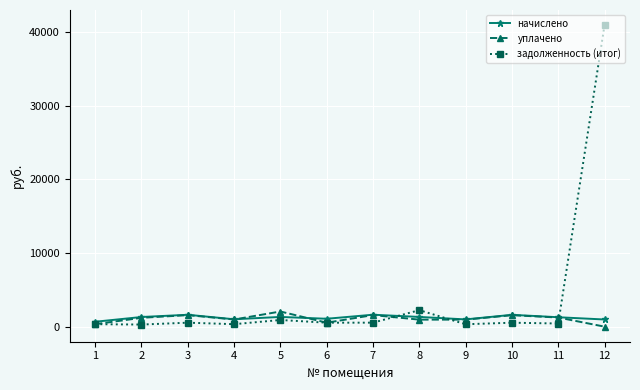

What is the sum of the начислено values at 11 and 7?

2898.1